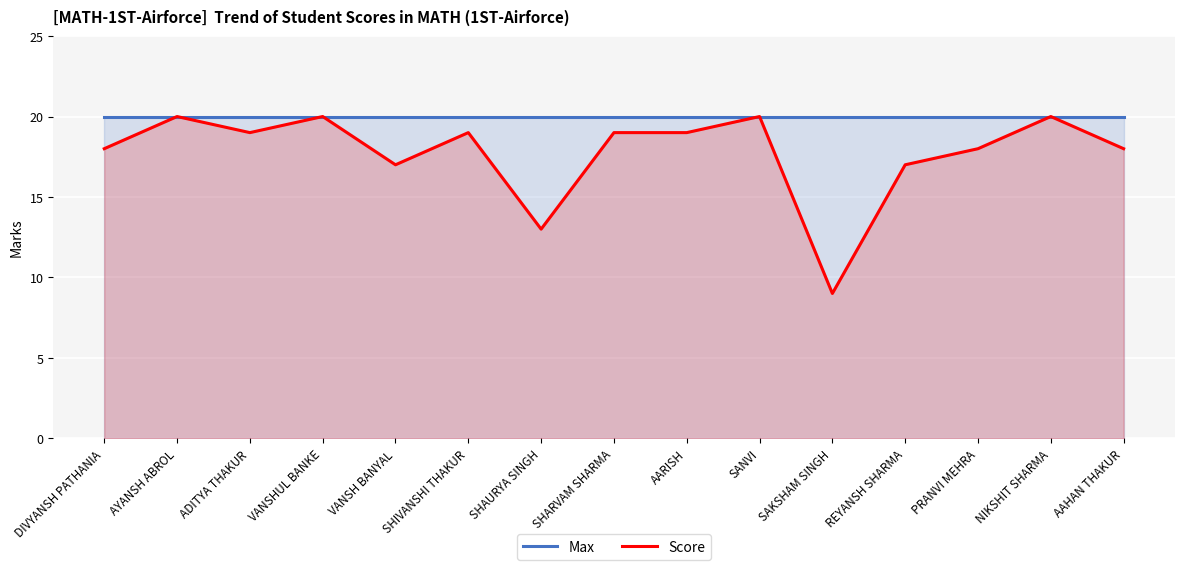

True or false: Score and Max cross at least once.

False